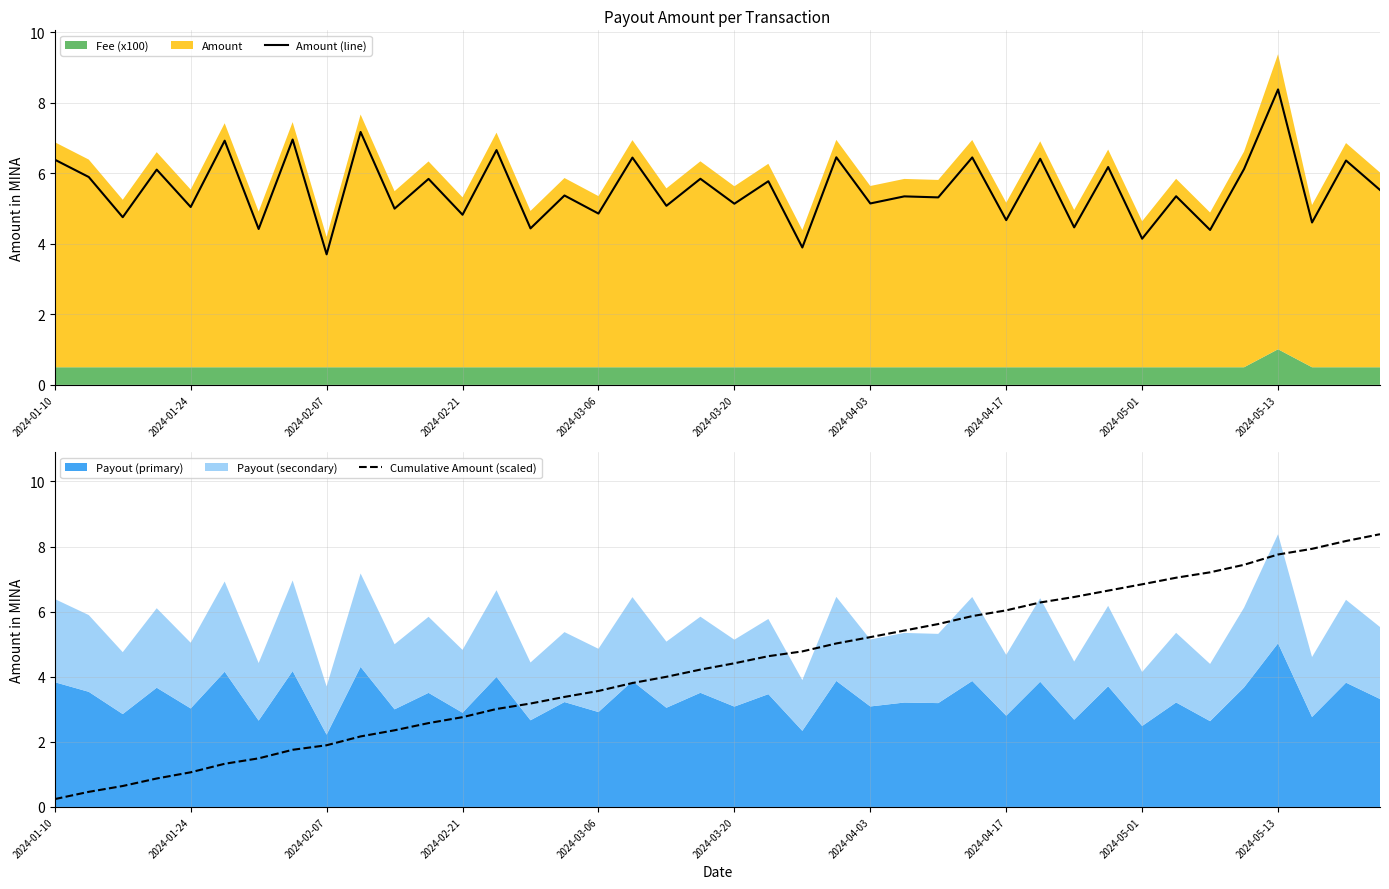

Reading right to left, what are all the values shown in this chart?

Amount (line): 5.5	6.4	4.6	8.4	6.1	4.4	5.4	4.1	6.2	4.5	6.4	4.7	6.5	5.3	5.3	5.1	6.5	3.9	5.8	5.1	5.8	5.1	6.4	4.9	5.4	4.4	6.7	4.8	5.8	5.0	7.2	3.7	7.0	4.4	6.9	5.0	6.1	4.8	5.9	6.4
Cumulative Amount (scaled): 8.4	8.2	7.9	7.8	7.4	7.2	7.0	6.8	6.6	6.5	6.3	6.0	5.9	5.6	5.4	5.2	5.0	4.8	4.6	4.4	4.2	4.0	3.8	3.6	3.4	3.2	3.0	2.8	2.6	2.4	2.2	1.9	1.8	1.5	1.3	1.1	0.9	0.6	0.5	0.2